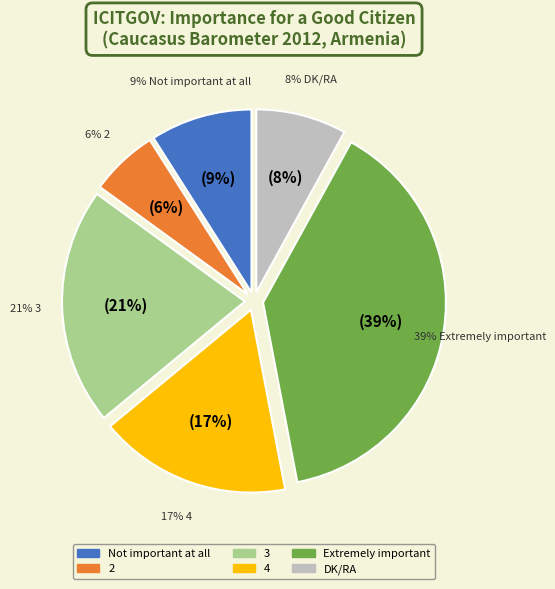

To the nearest percent, what percentage of the pie is 3?

21%